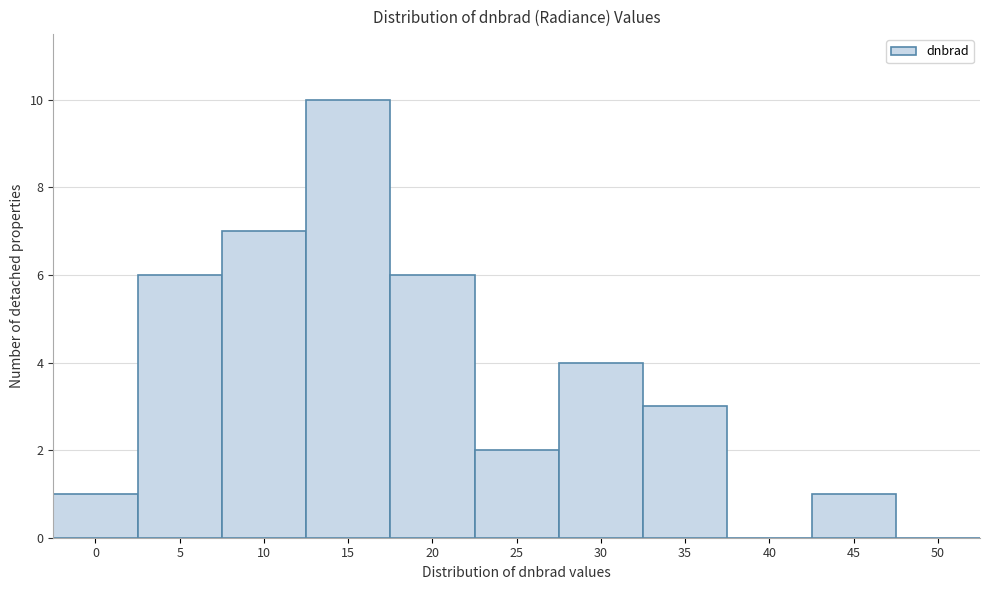

Reading left to right, extract all data points from this chart.

0=1	5=6	10=7	15=10	20=6	25=2	30=4	35=3	40=0	45=1	50=0